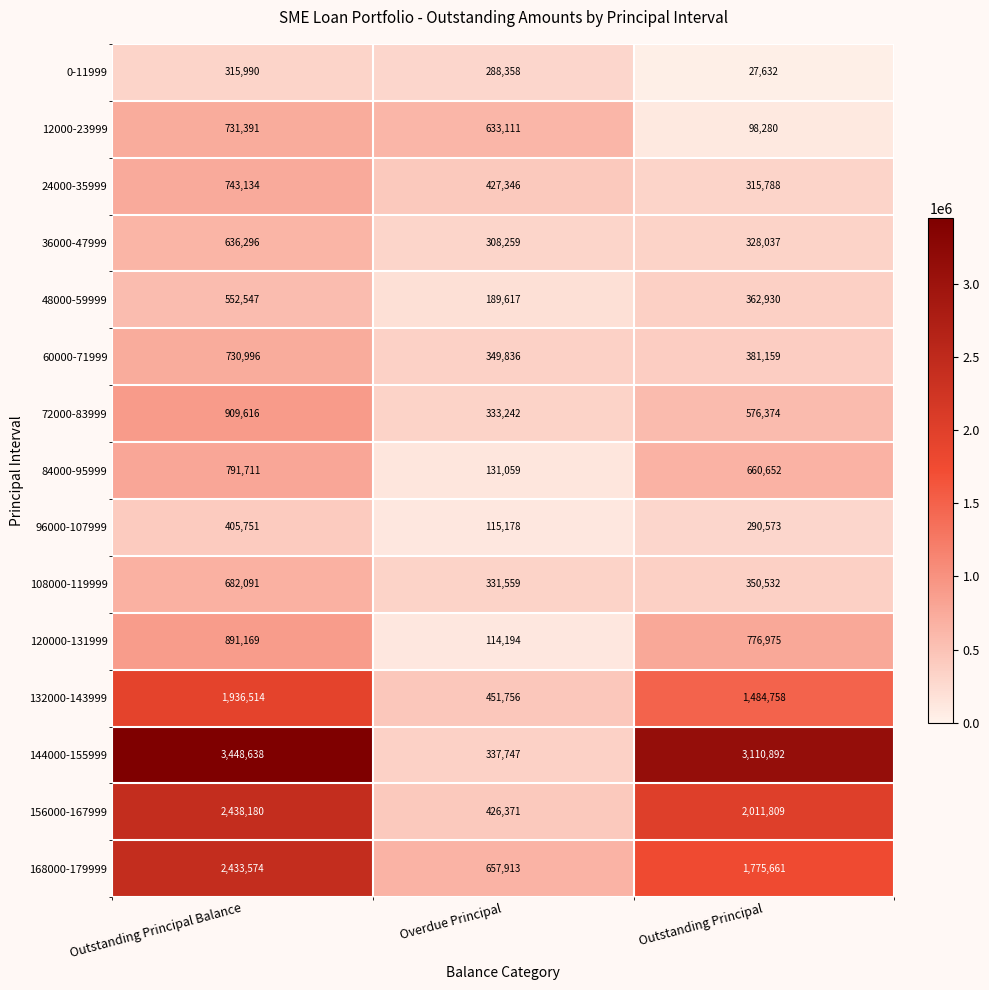

List the series in order of their peak value, highest first.

144000-155999, 156000-167999, 168000-179999, 132000-143999, 72000-83999, 120000-131999, 84000-95999, 24000-35999, 12000-23999, 60000-71999, 108000-119999, 36000-47999, 48000-59999, 96000-107999, 0-11999